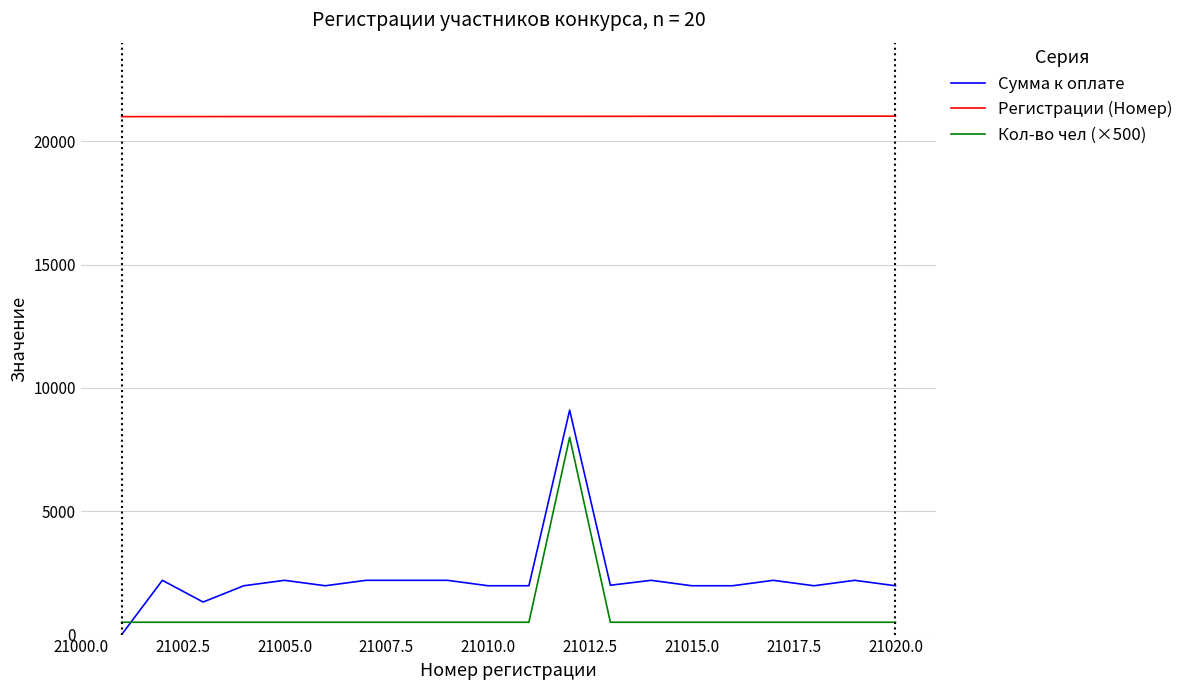

Which series has the largest total across all categories?

Регистрации (Номер)